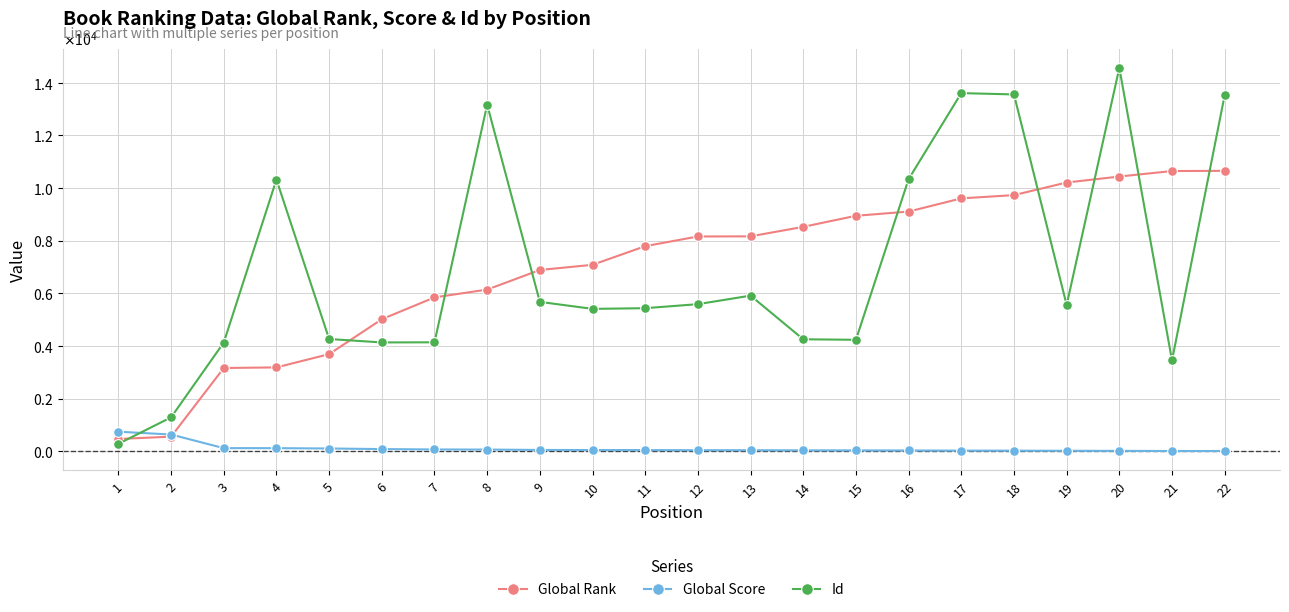

Where is Global Rank nearest to the value 5560?

7